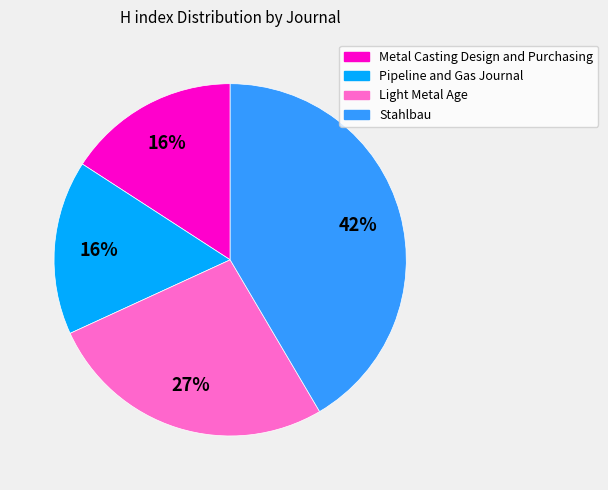

Which has a higher value, Light Metal Age or Pipeline and Gas Journal?

Light Metal Age